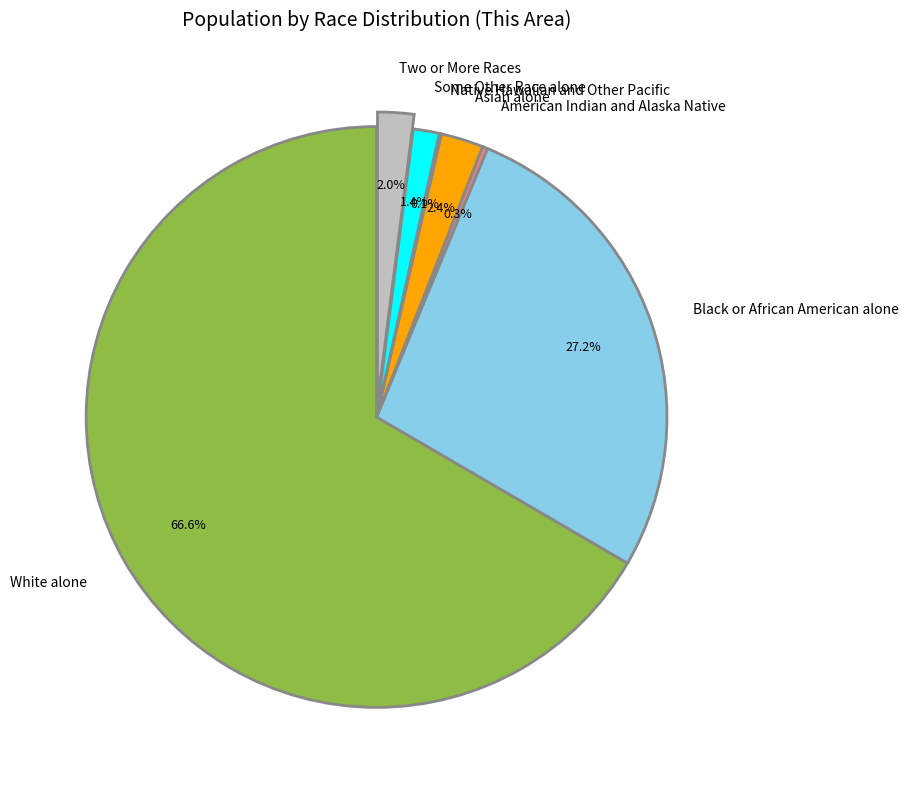

Do Some Other Race alone and Black or African American alone together represent more than half of the pie?

No